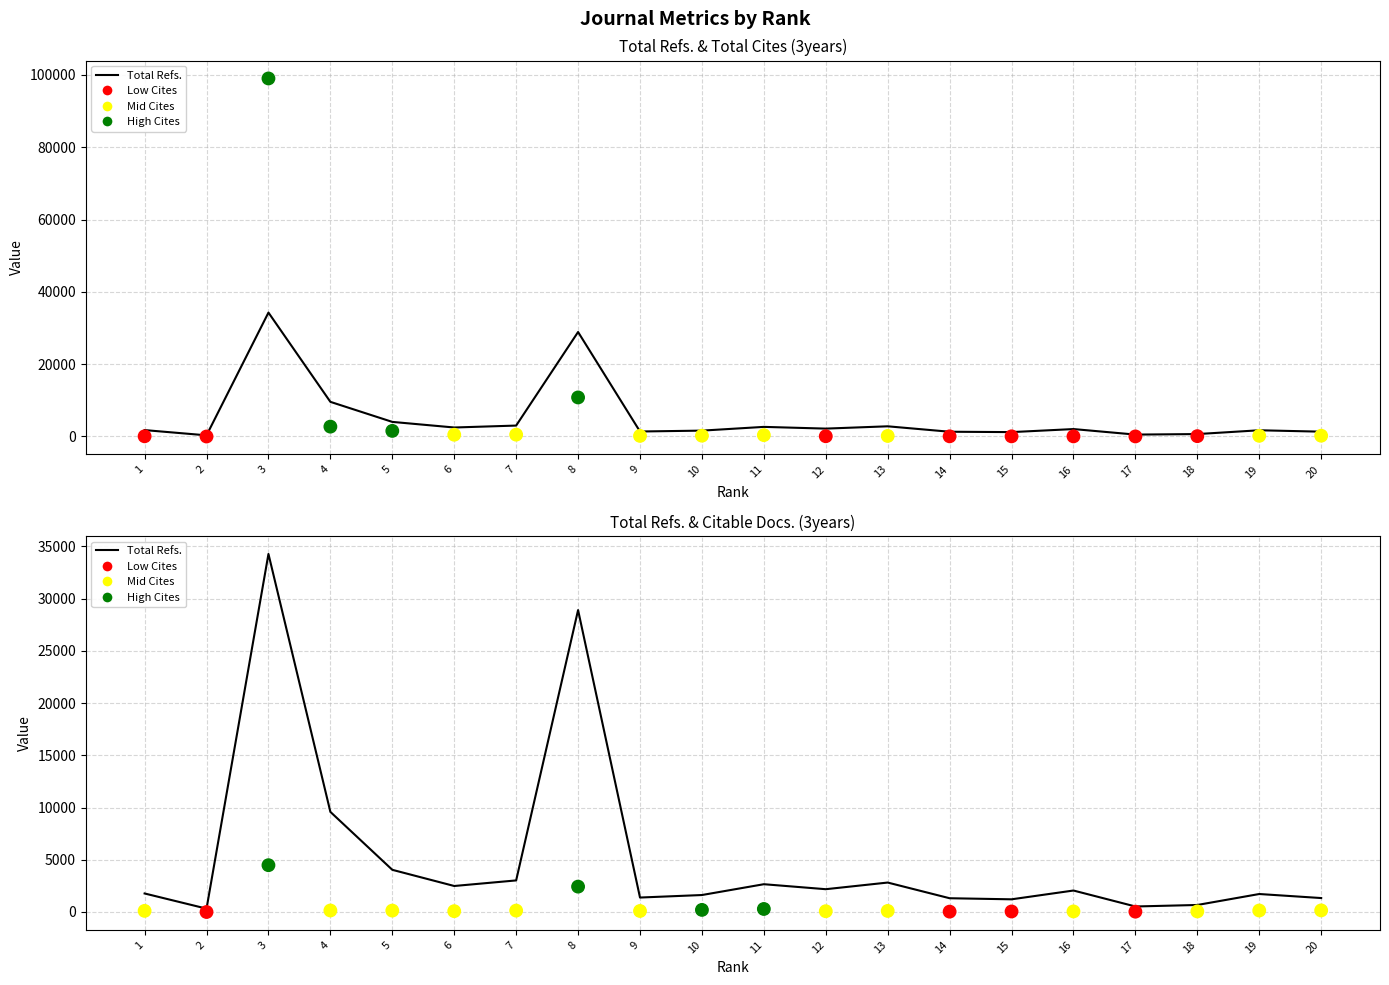

Which series contains the highest Y value?

Total Cites (3years)